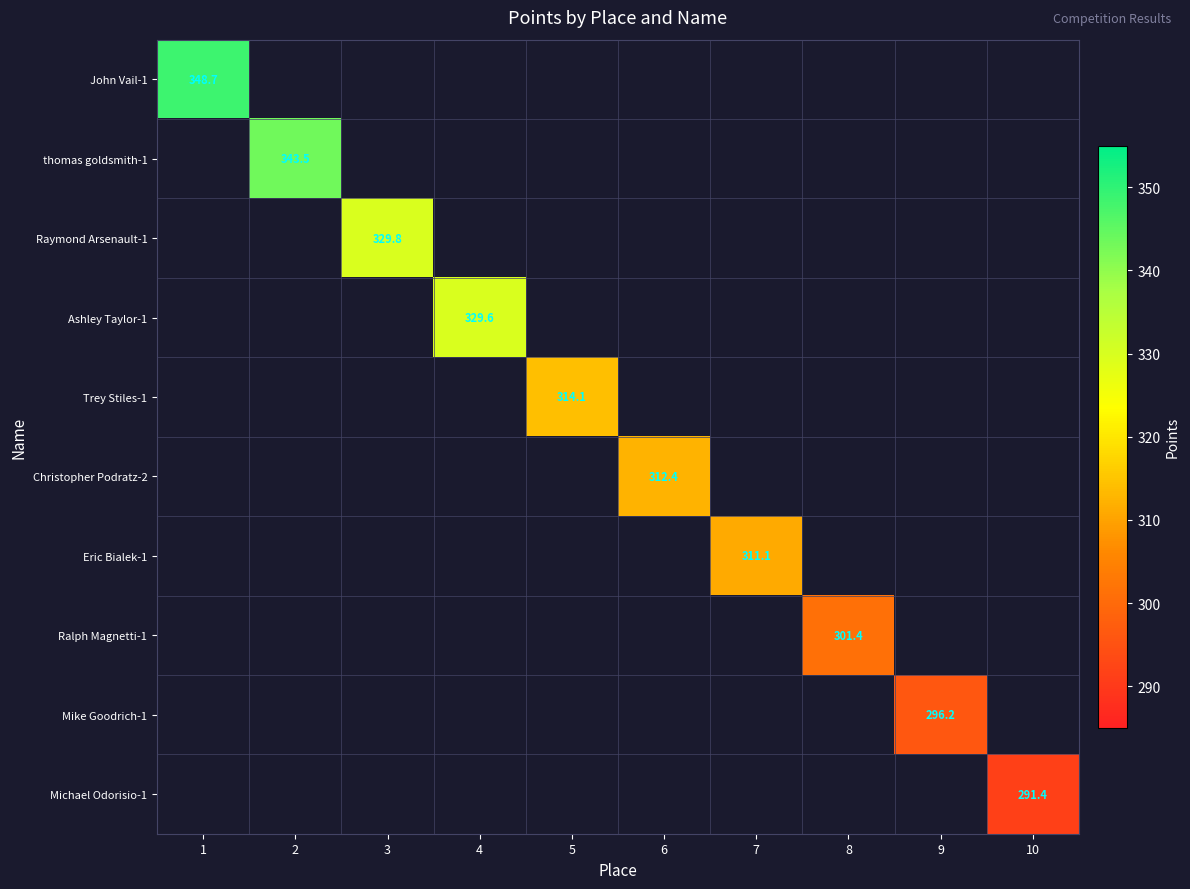

The value of thomas goldsmith-1 at 2 is 495.6. True or false?

False